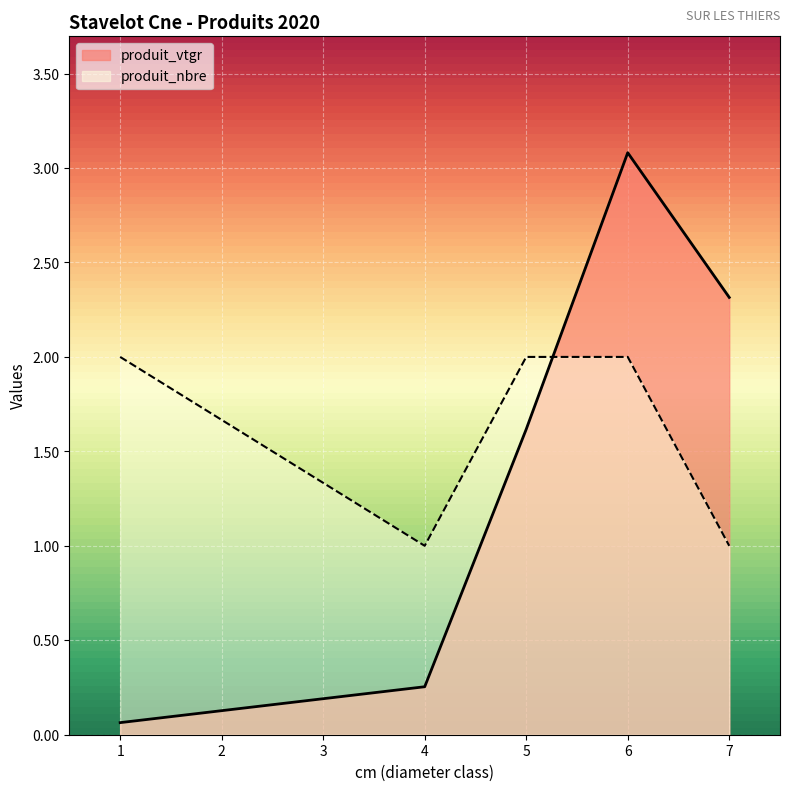

What is the difference between the second highest and minimum values in the produit_vtgr series?

2.3